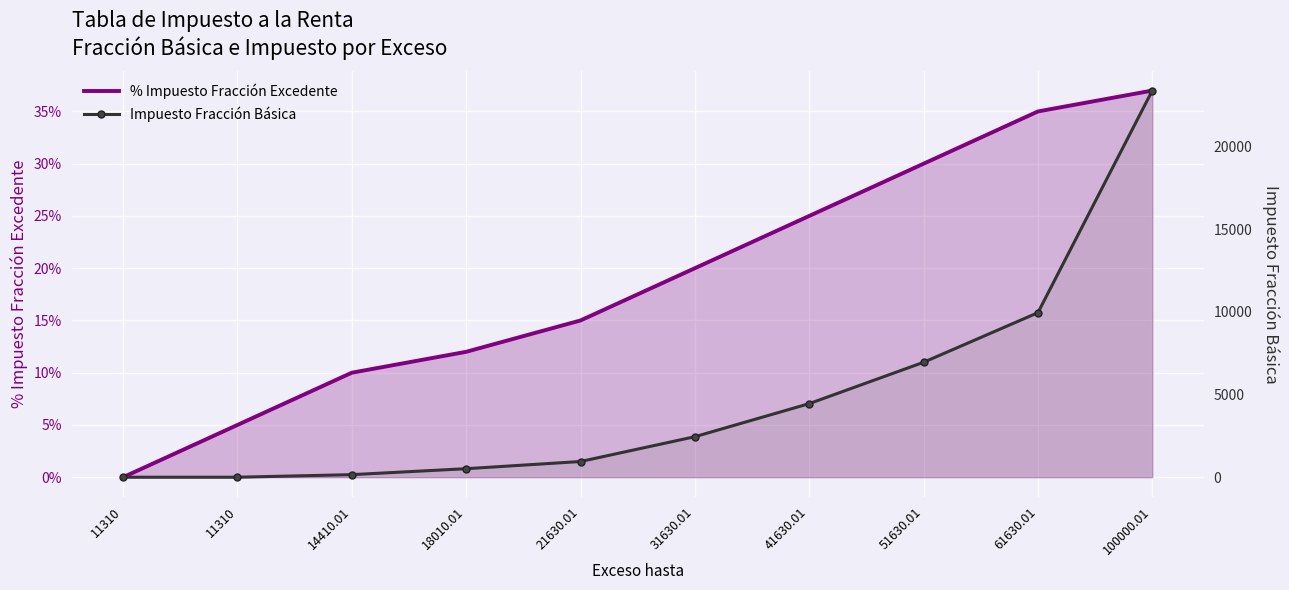

Which has a higher value, 21630.01 or 31630.01?

31630.01